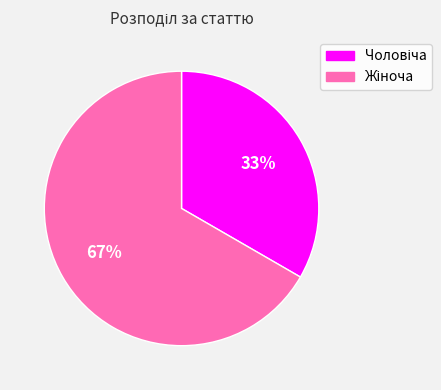

Is there any slice that represents more than half of the pie?

Yes